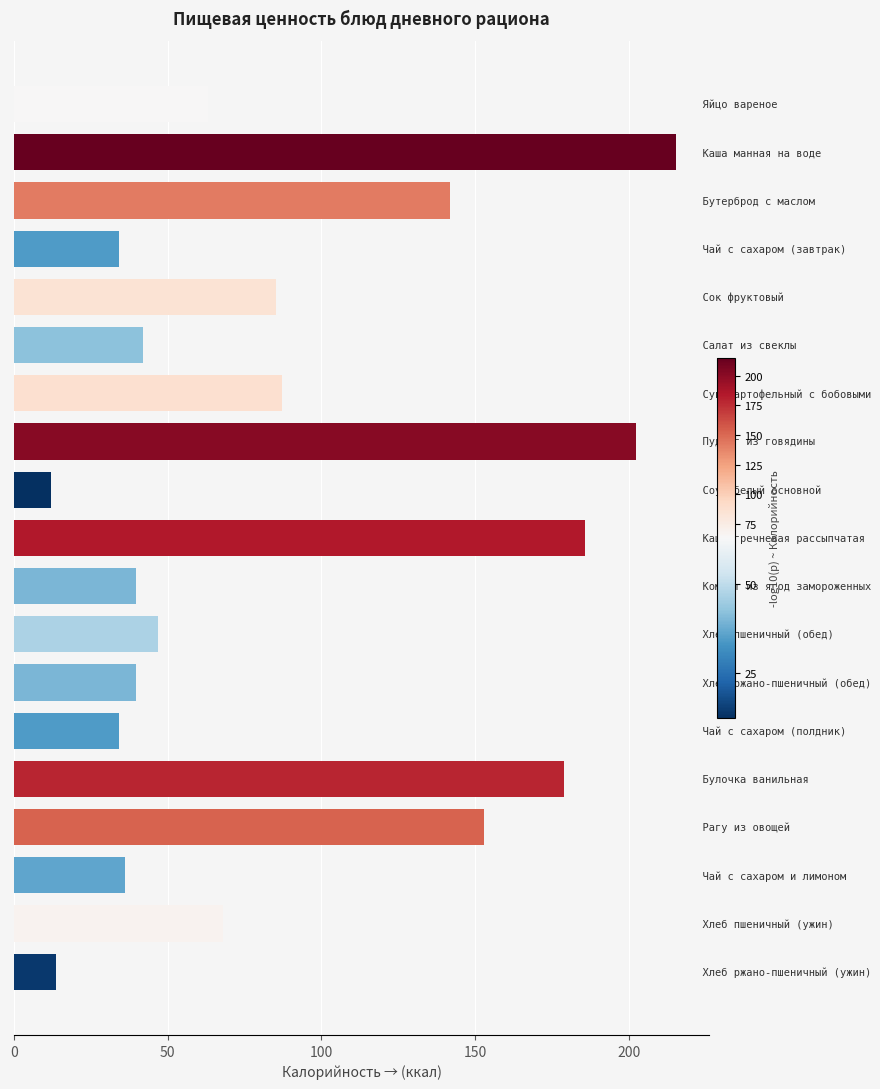

What is the smallest value displayed?

12.2